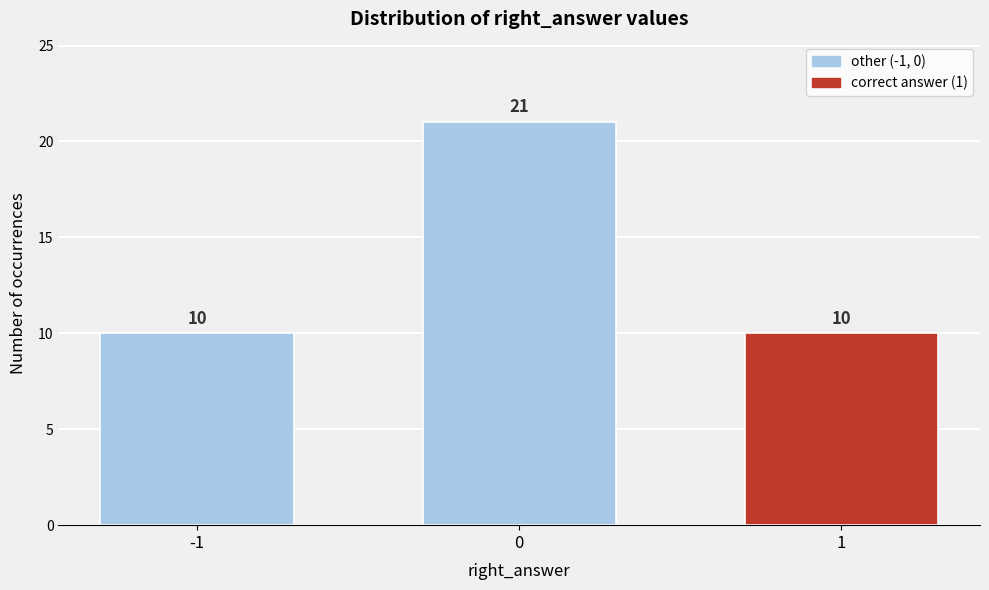

Reading left to right, what are all the values shown in this chart?

-1=10	0=21	1=10